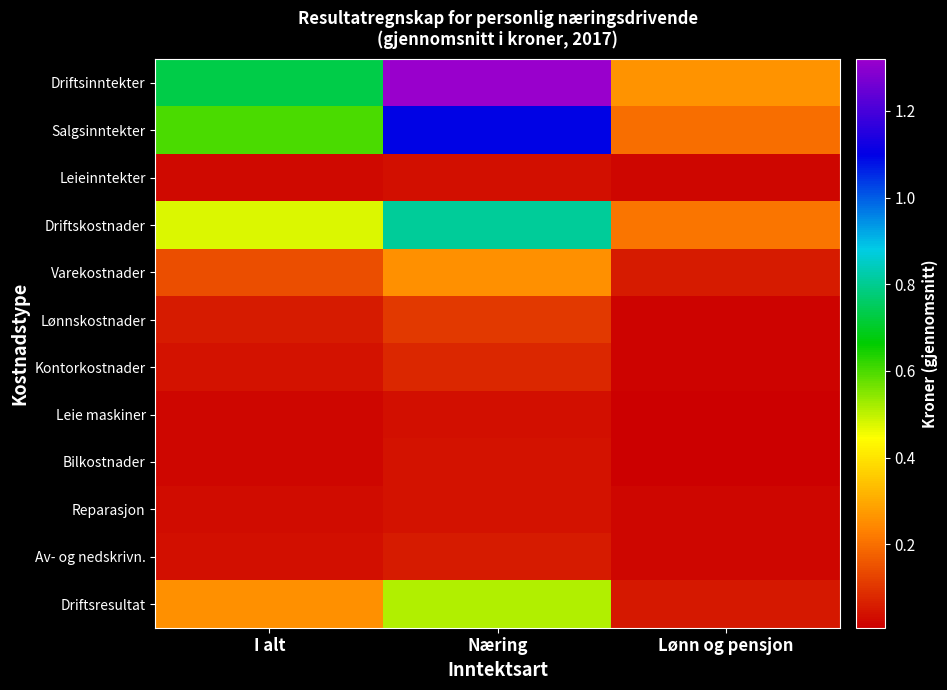

Reading left to right, what are all the values shown in this chart?

Driftsinntekter: I alt=734500	Næring=1319000	Lønn og pensjon=263600
Salgsinntekter: I alt=599600	Næring=1096900	Lønn og pensjon=199000
Leieinntekter: I alt=28000	Næring=37200	Lønn og pensjon=20500
Driftskostnader: I alt=477200	Næring=808300	Lønn og pensjon=210400
Varekostnader: I alt=146000	Næring=258300	Lønn og pensjon=55600
Lønnskostnader: I alt=56500	Næring=110000	Lønn og pensjon=13400
Kontorkostnader: I alt=43200	Næring=74900	Lønn og pensjon=17700
Leie maskiner: I alt=19500	Næring=34000	Lønn og pensjon=7700
Bilkostnader: I alt=22400	Næring=39800	Lønn og pensjon=8400
Reparasjon: I alt=28500	Næring=40800	Lønn og pensjon=18600
Av- og nedskrivn.: I alt=36500	Næring=56000	Lønn og pensjon=20800
Driftsresultat: I alt=257300	Næring=510600	Lønn og pensjon=53200